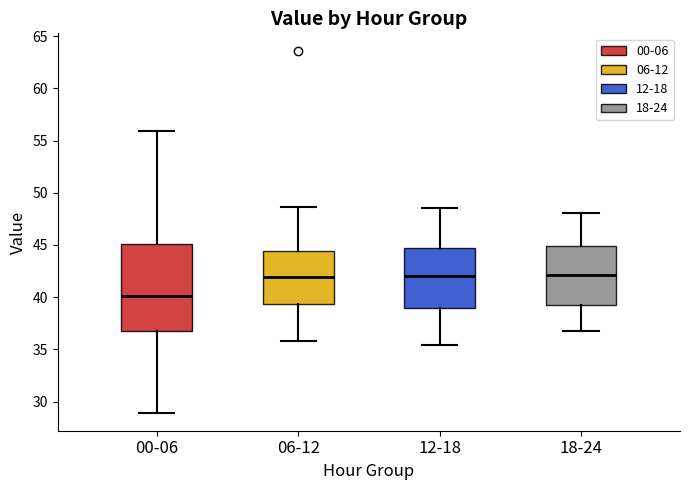

Reading left to right, transcribe this box plot: for each box, give where its median line is, the range the box spans, and where its two whiskers end, as read against the y-axis. The values are not printed on the chart, so give them approximately, as read against the axis.

00-06: median 40.0, box 37.0 to 45.0, whiskers 29.0 to 56.0
06-12: median 42.0, box 39.5 to 44.5, whiskers 36.0 to 48.5
12-18: median 42.0, box 39.0 to 45.0, whiskers 35.5 to 48.5
18-24: median 42.0, box 39.5 to 45.0, whiskers 37.0 to 48.0